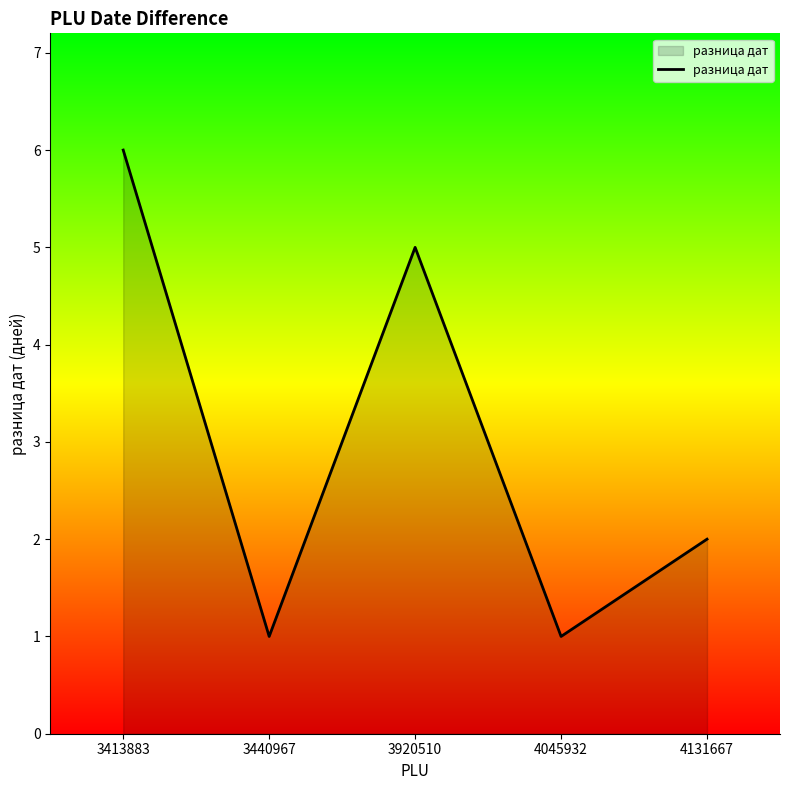

What is the ratio of the value at 3413883 to the value at 4045932?

6.0